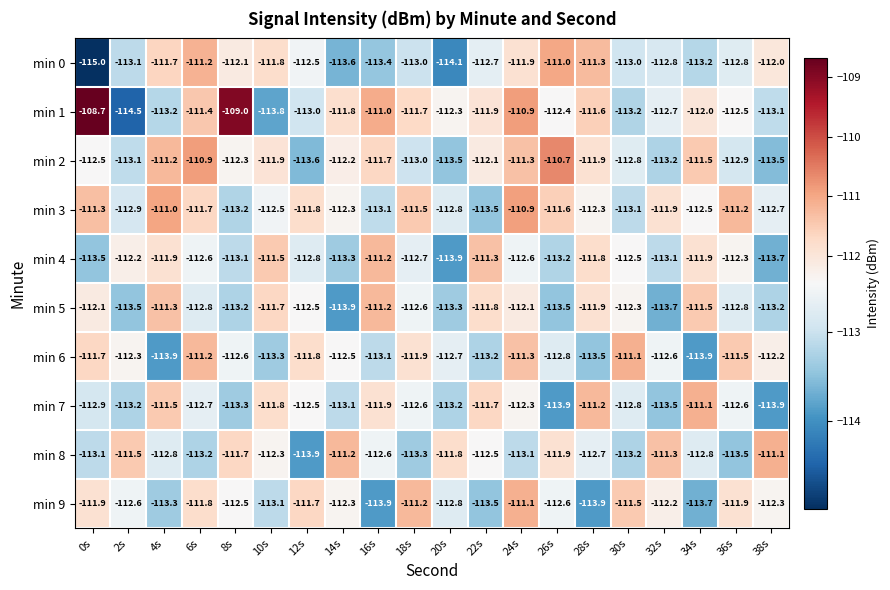

Is it true that min 2 equals -23.5 at 30s?

False